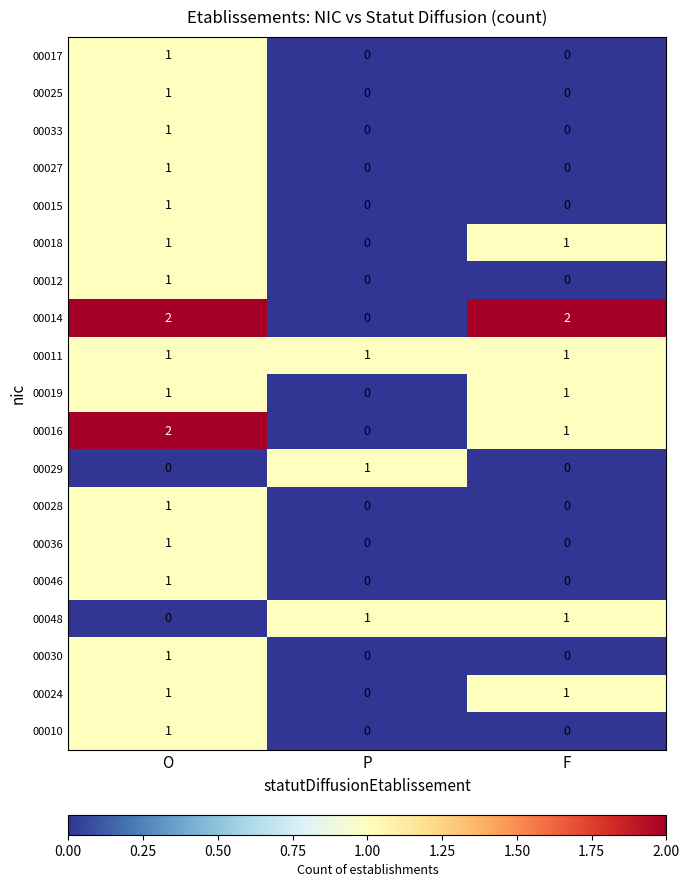

What is the total value across all series at F?

8